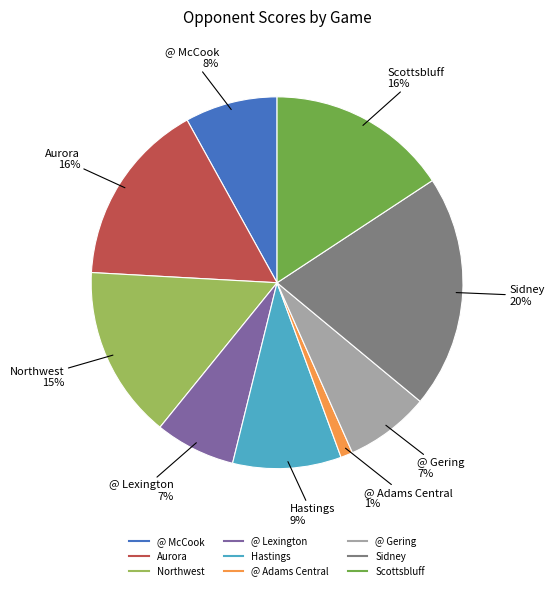

What is the ratio of the value at @ McCook to the value at Northwest?

0.5